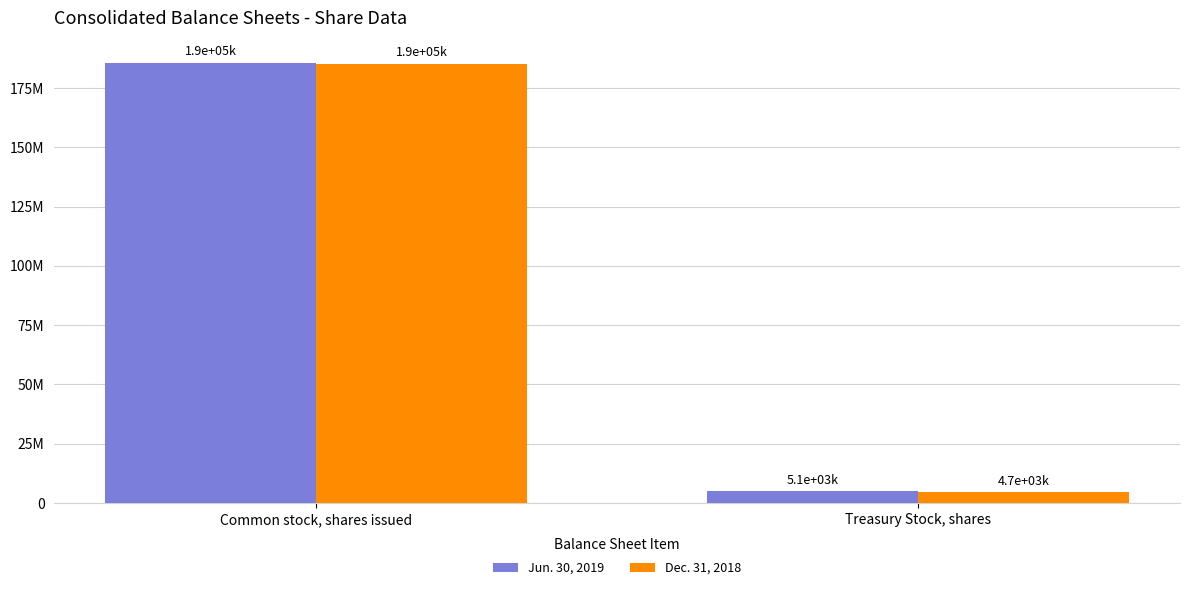

Which category has the highest value across all series?

Common stock, shares issued